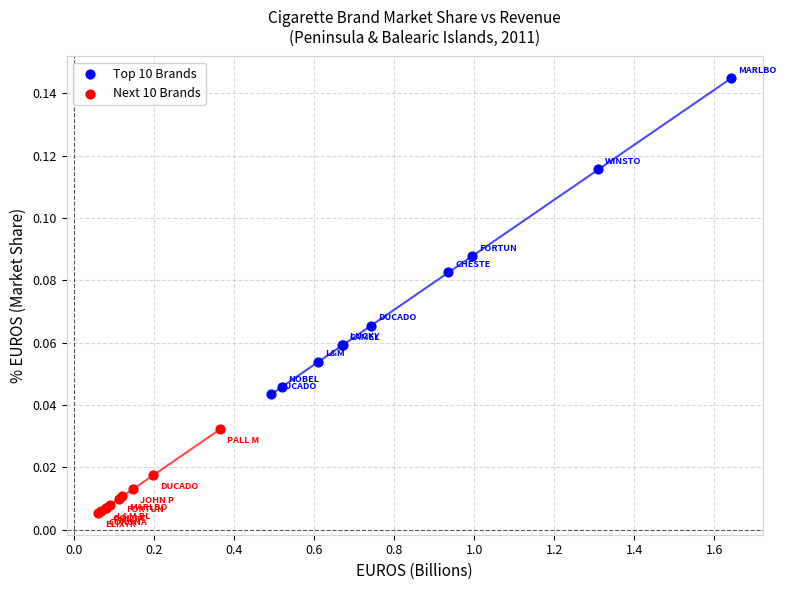

Which series reaches the maximum Y coordinate?

Top 10 Brands